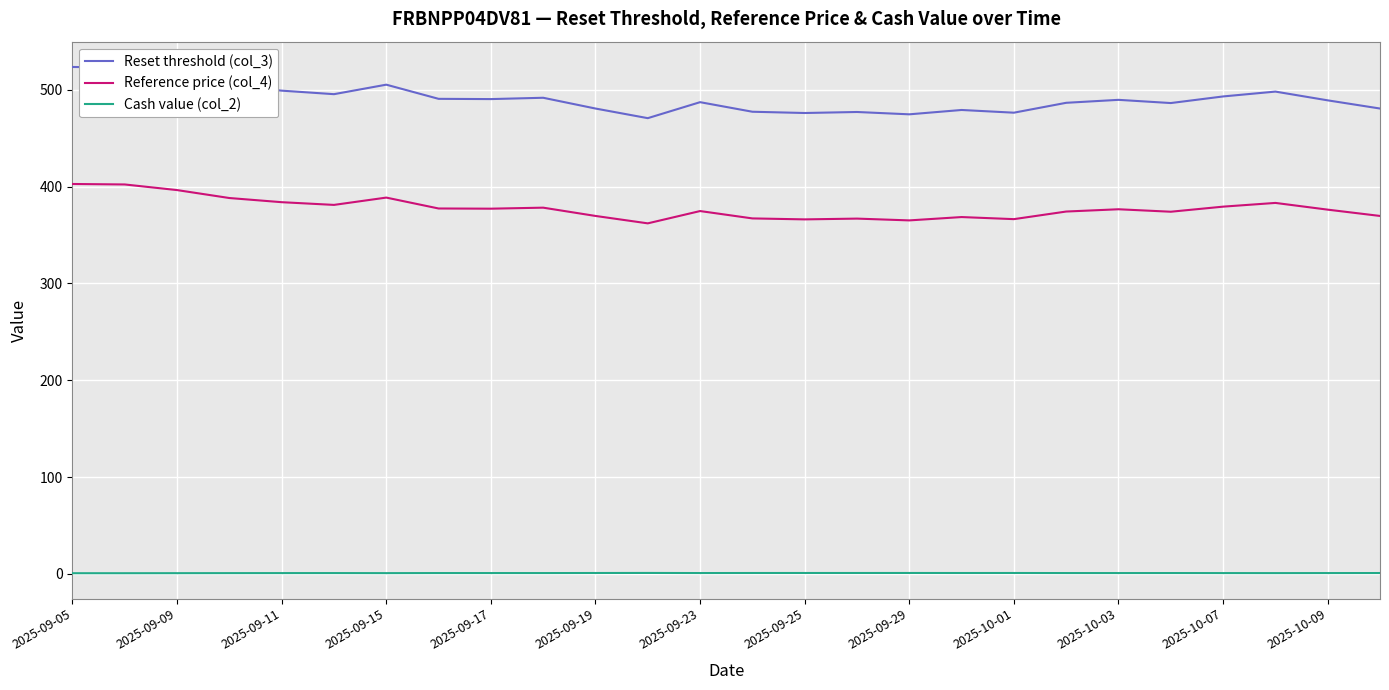

True or false: Reference price (col_4) and Cash value (col_2) intersect in this chart.

False